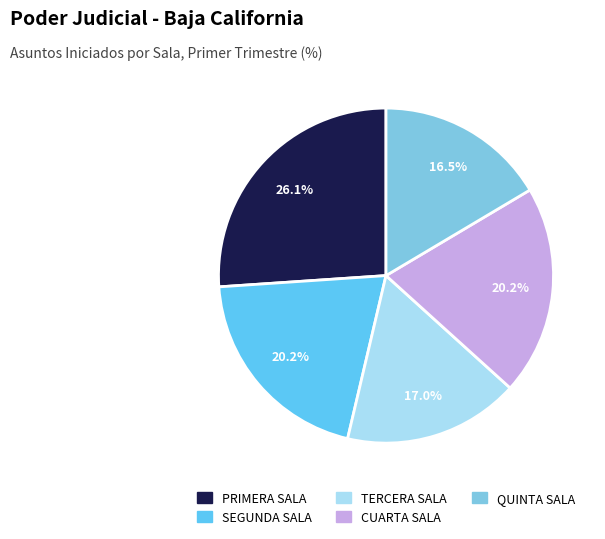

What portion of the pie excludes CUARTA SALA?

79.8%